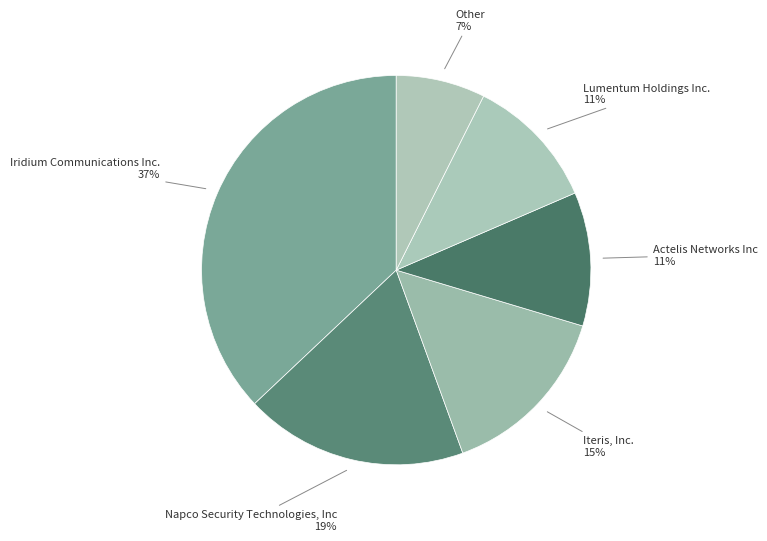

How many segments does this pie chart have?

6